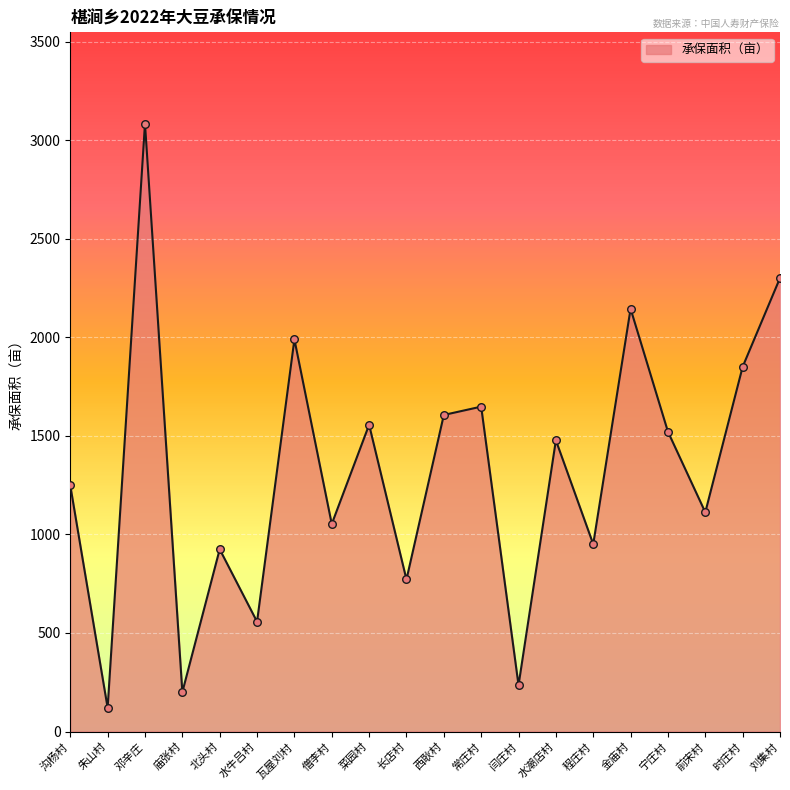

Which has a higher value, 朱山村 or 菜园村?

菜园村